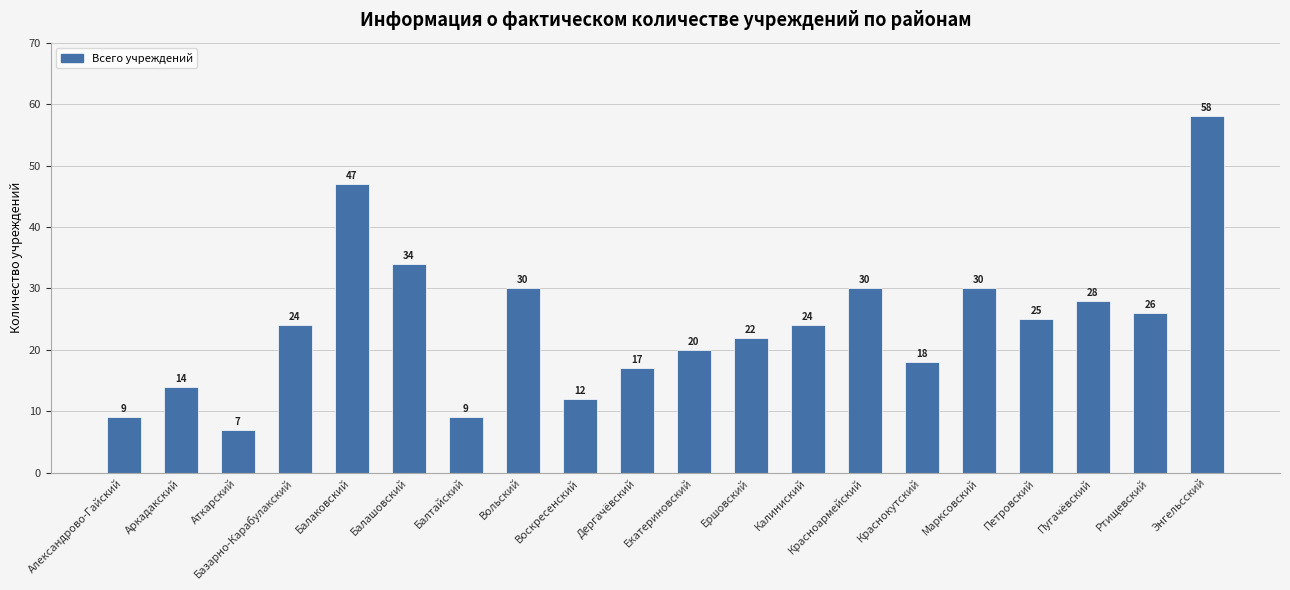

The chart shows a value of 22 at Дергачёвский. True or false?

False